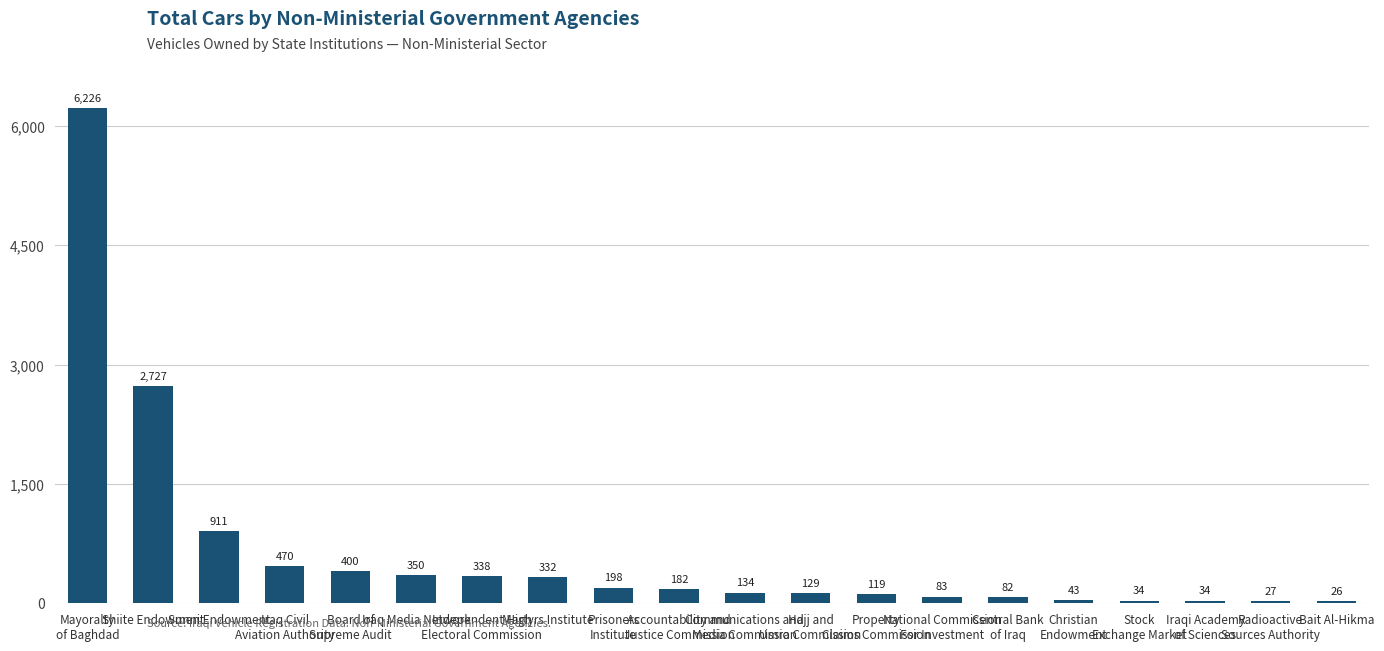

Reading left to right, transcribe all the data shown in this chart.

6226	2727	911	470	400	350	338	332	198	182	134	129	119	83	82	43	34	34	27	26